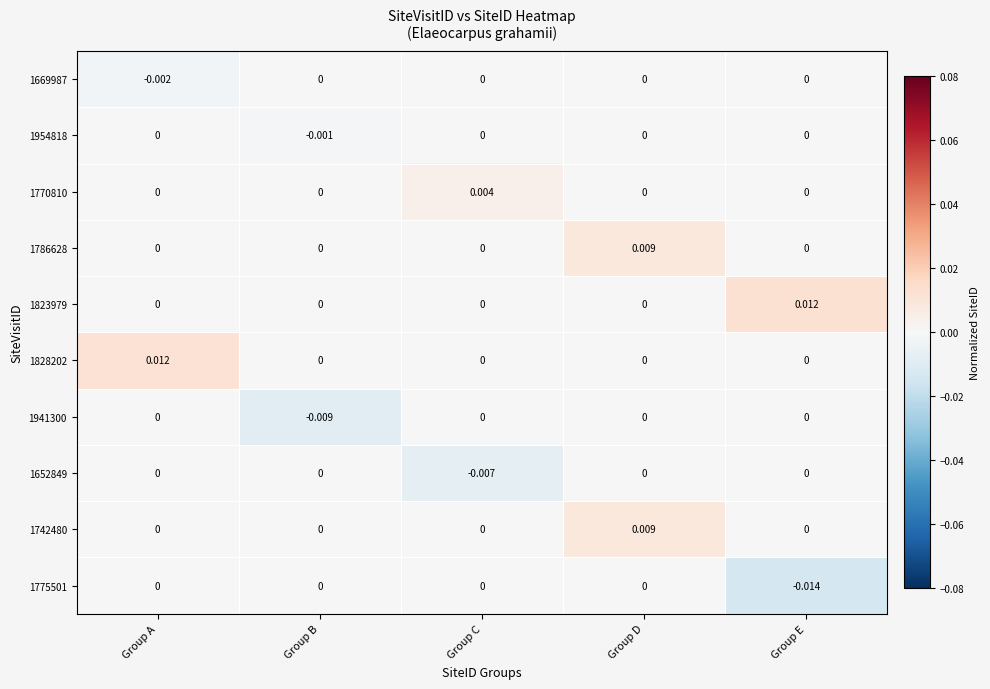

Which category has the lowest value in the 1652849 series?

Group C